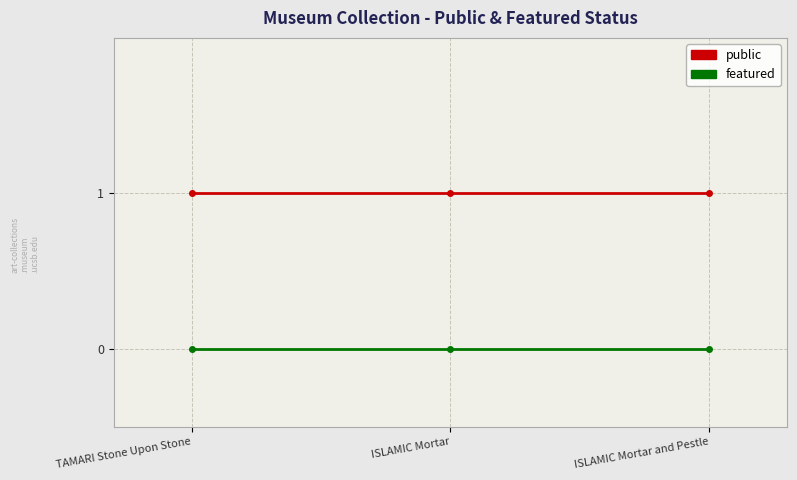

At how many categories does at least one series exceed 0?

3